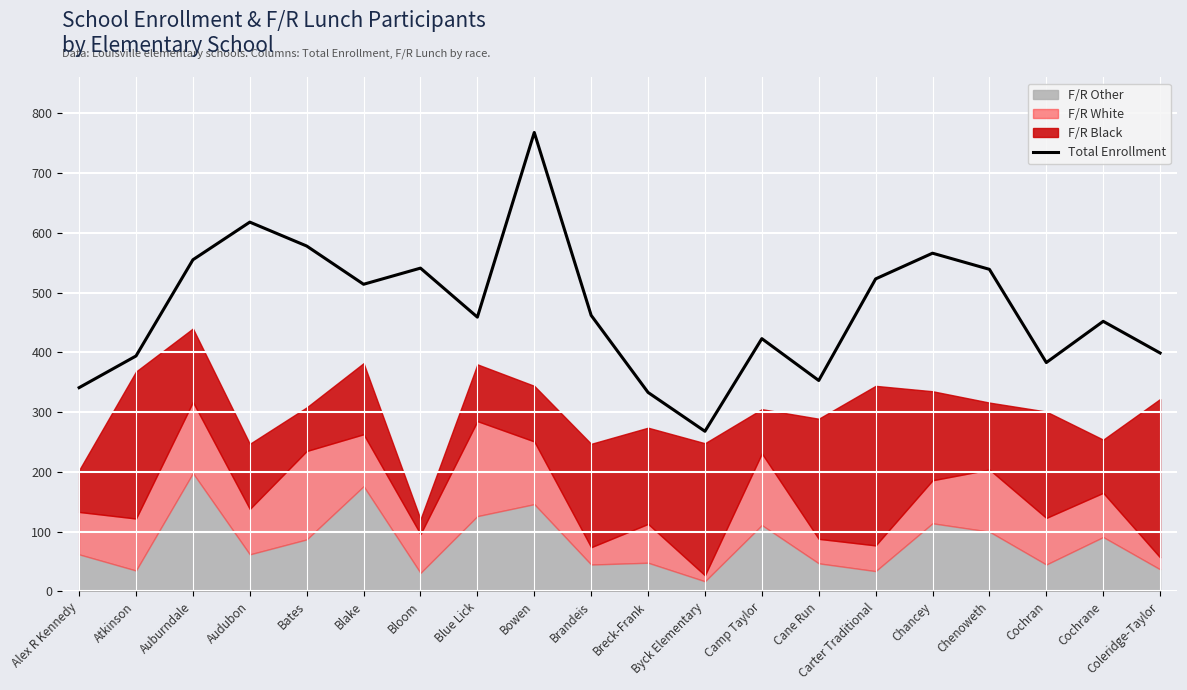

What is the label of the 7th point from the right?

Cane Run